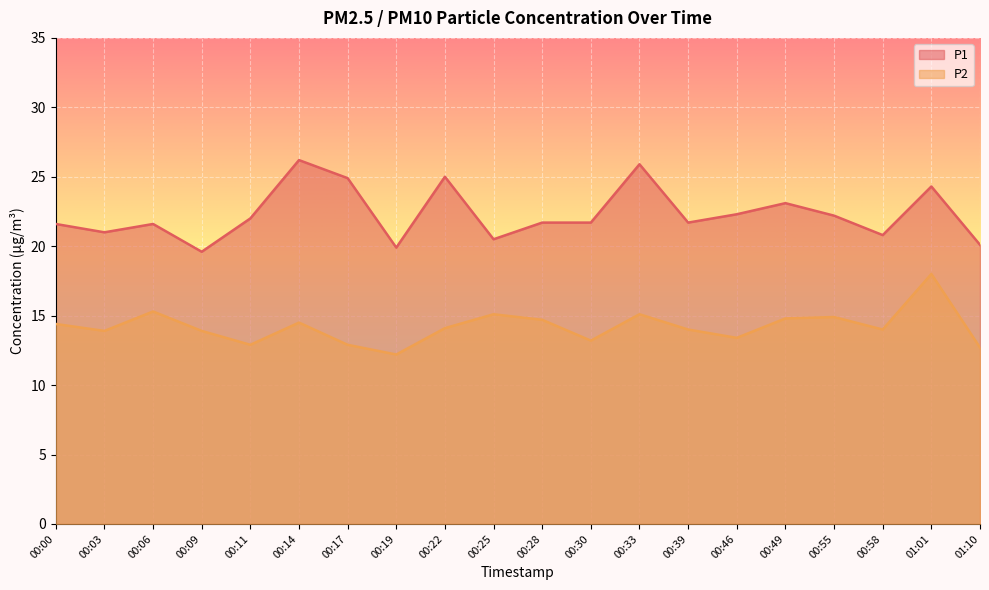

True or false: P2 has a value of 20.8 at 00:25.

False